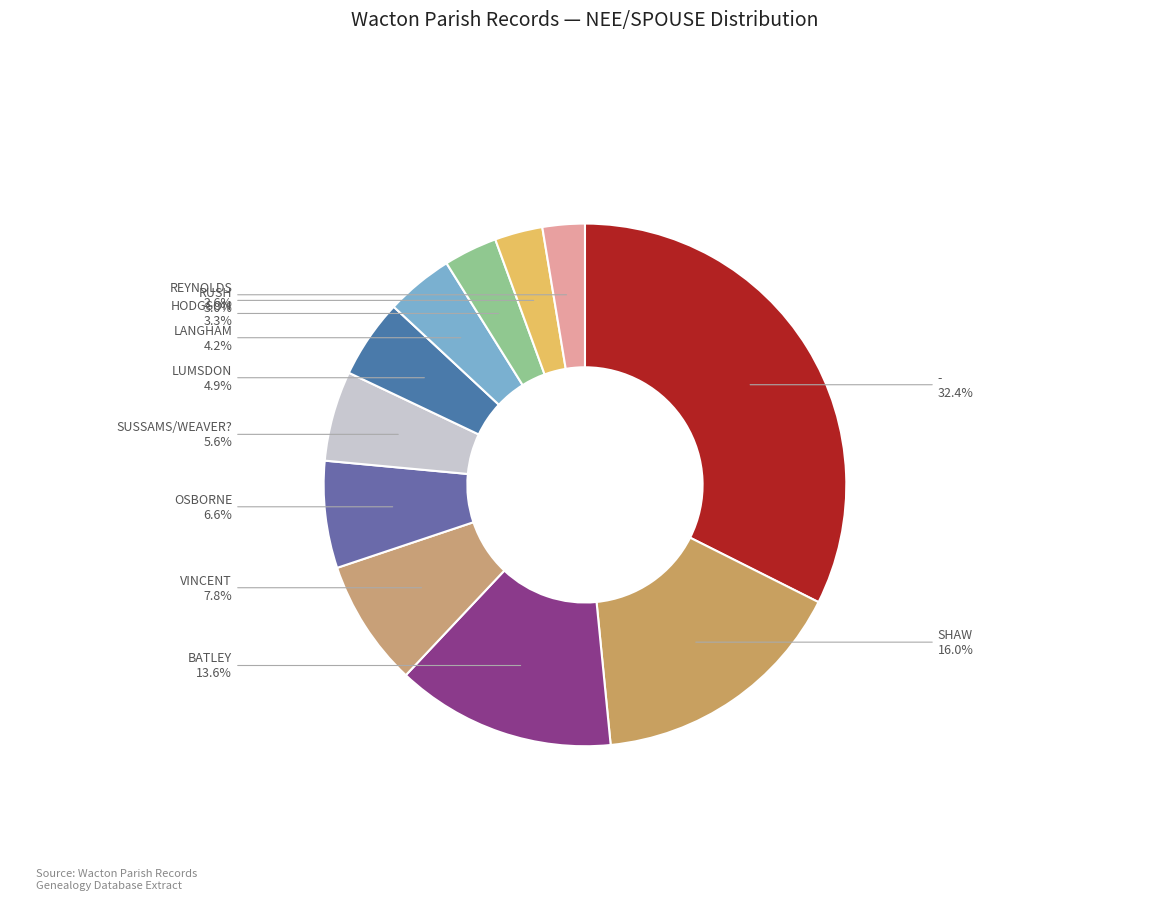

How many slices are in this pie chart?

11